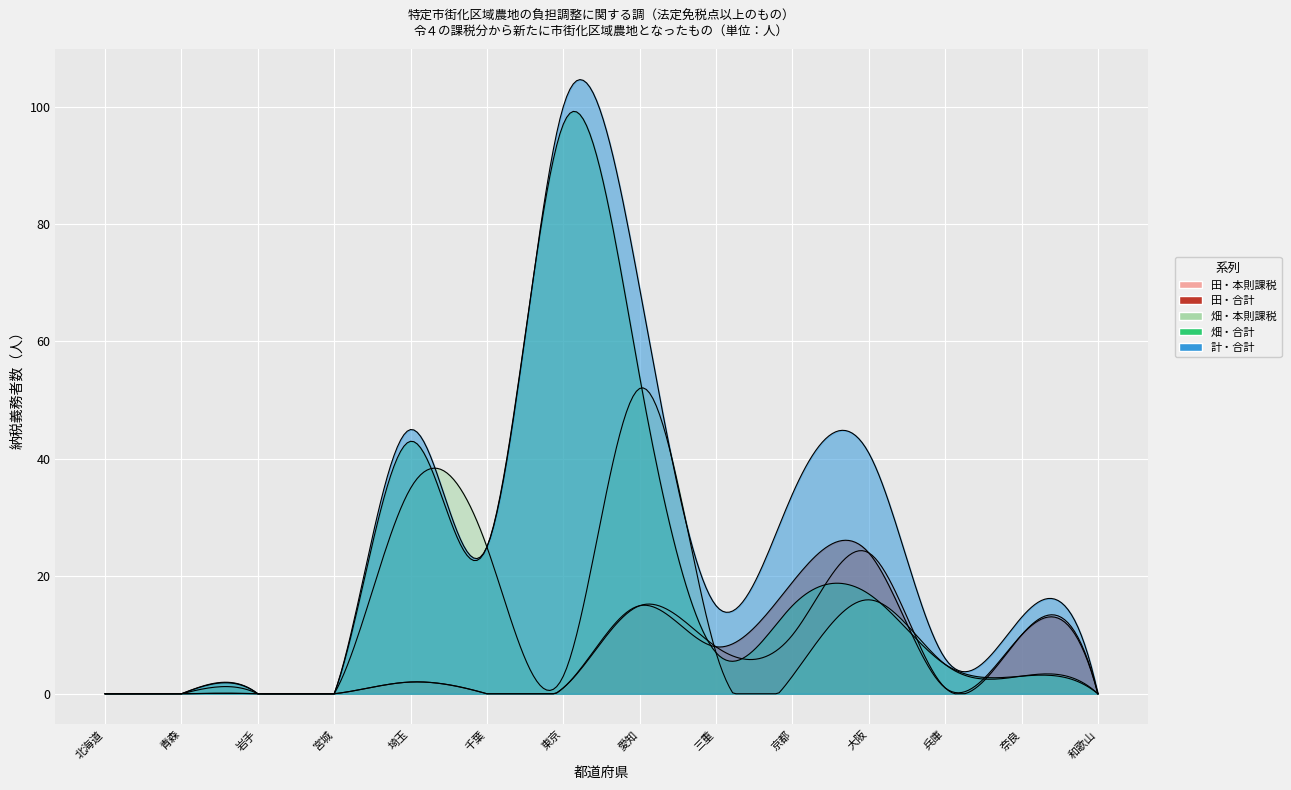

Which category has the lowest value across all series?

北海道